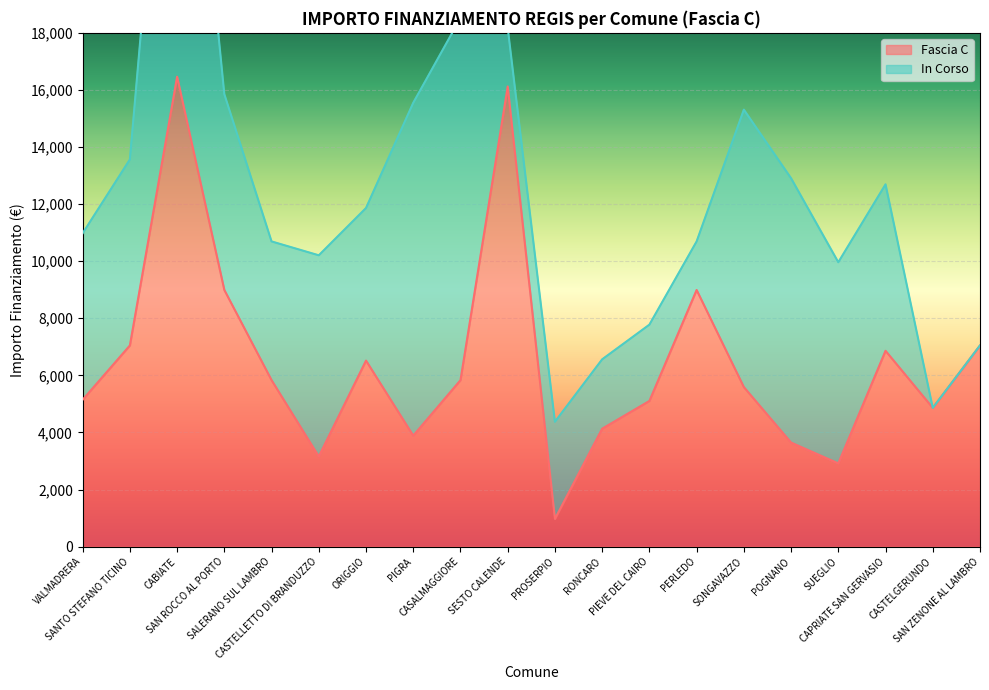

True or false: the data shows 285 at PROSERPIO.

False